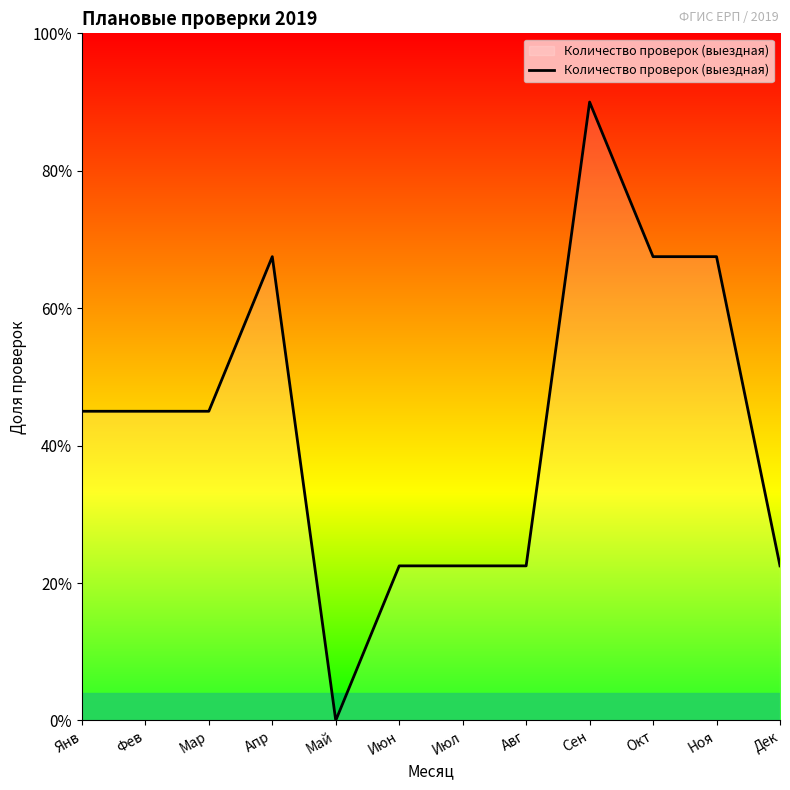

Does the chart display data point markers on the line(s)?

No